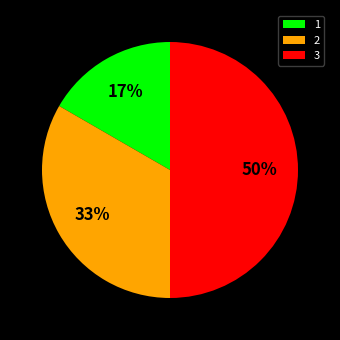

True or false: 1 accounts for 17% of the total.

True